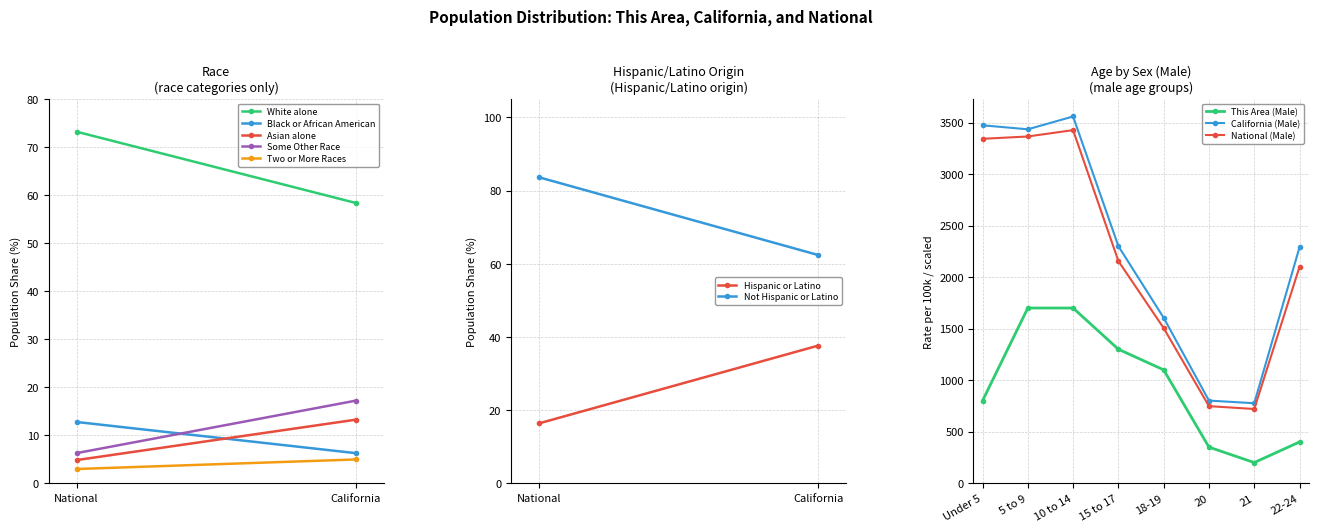

What is the value of the California (Male) point at the 8th from the left?

2289.7